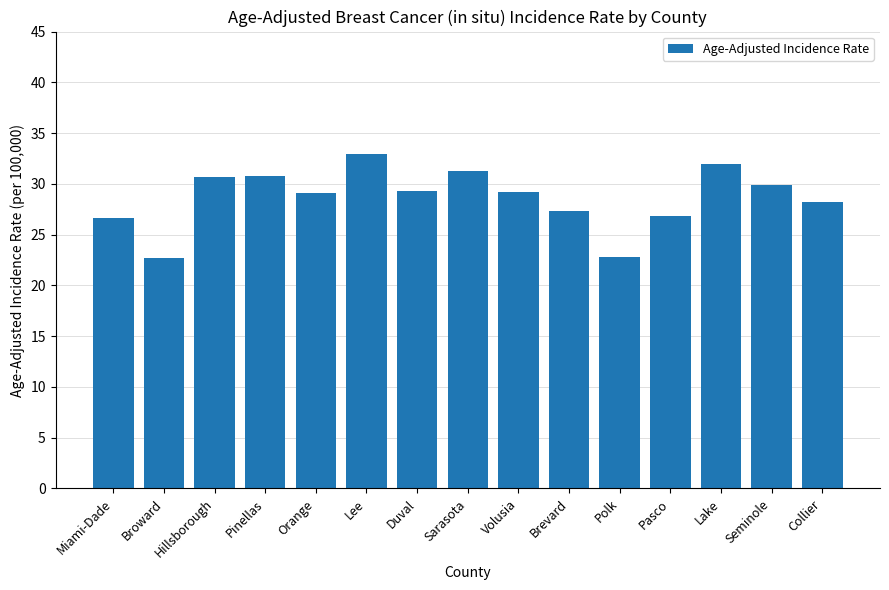

What is the sum of all values?

429.6